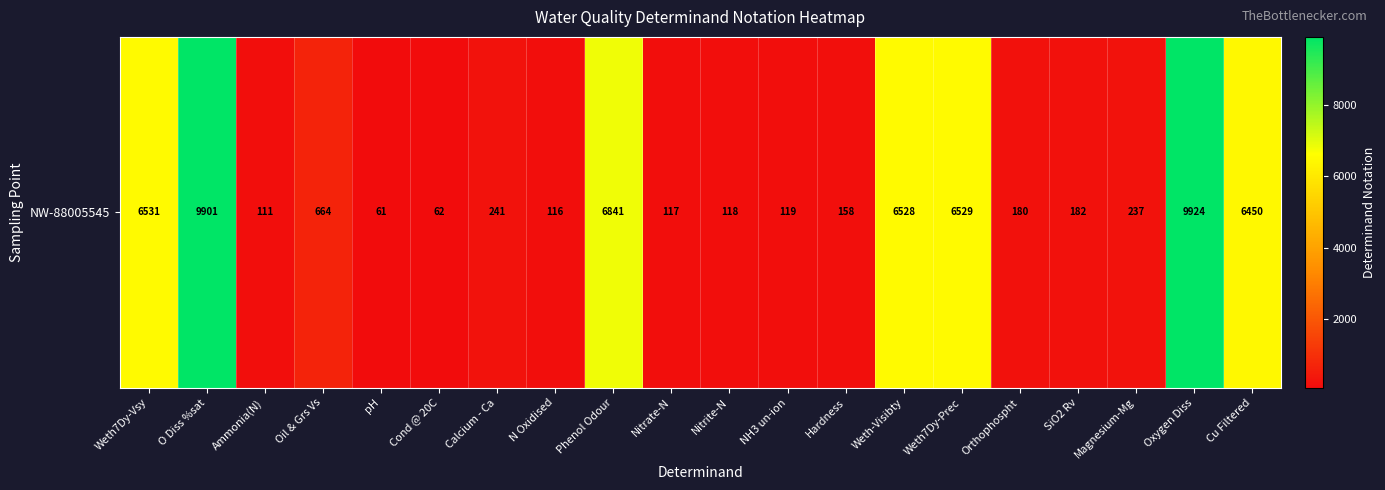

What is the minimum value shown in the chart?

61